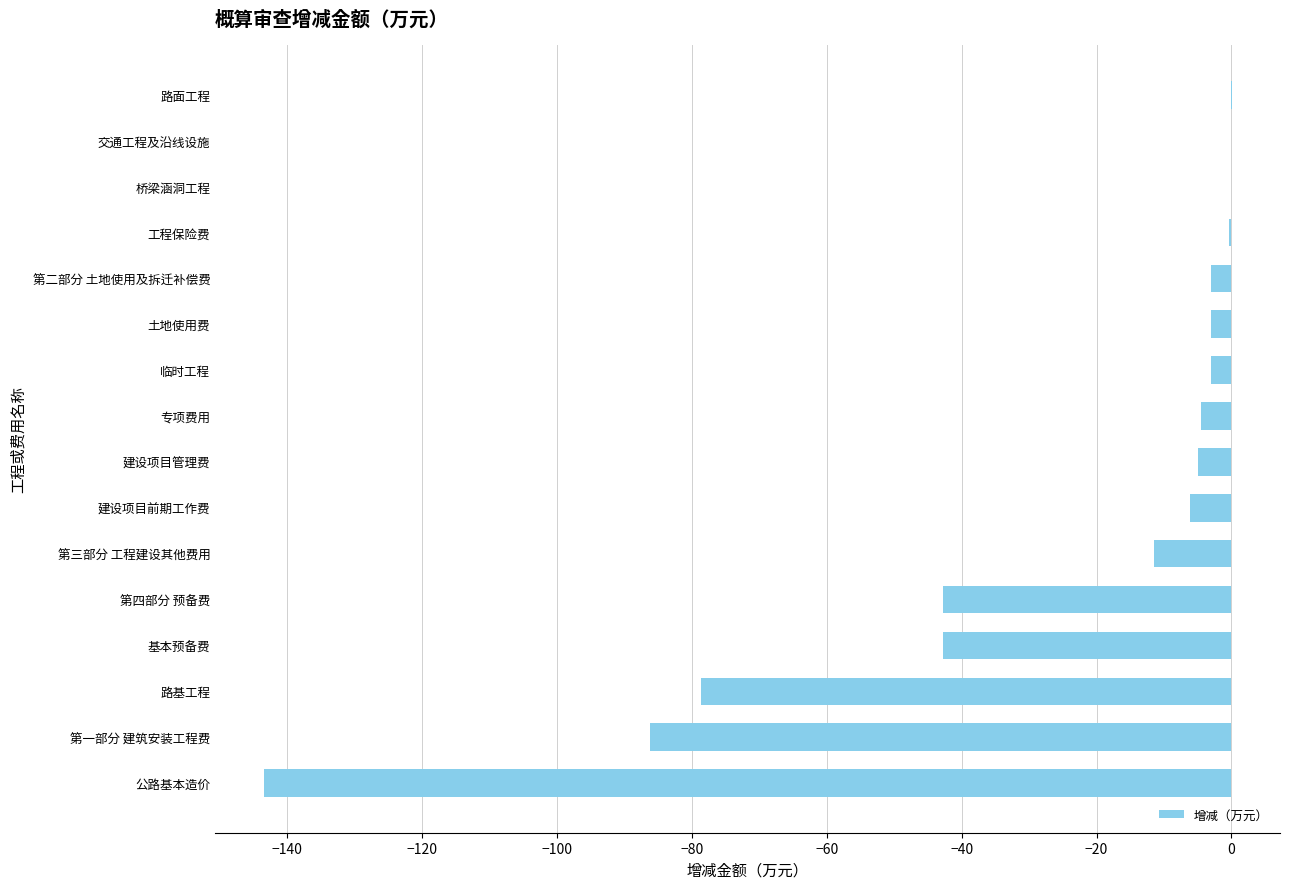

What is the approximate value at 建设项目前期工作费?

-6.2